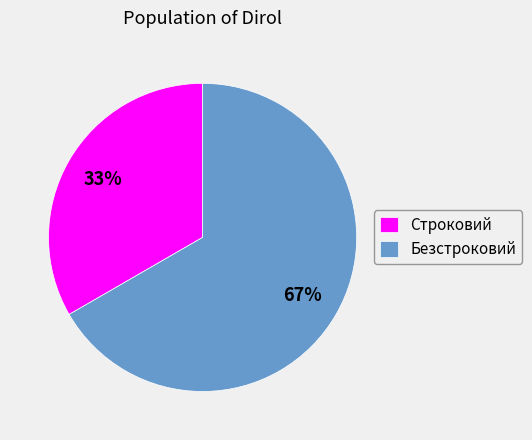

To the nearest percent, what portion does Строковий represent?

33%